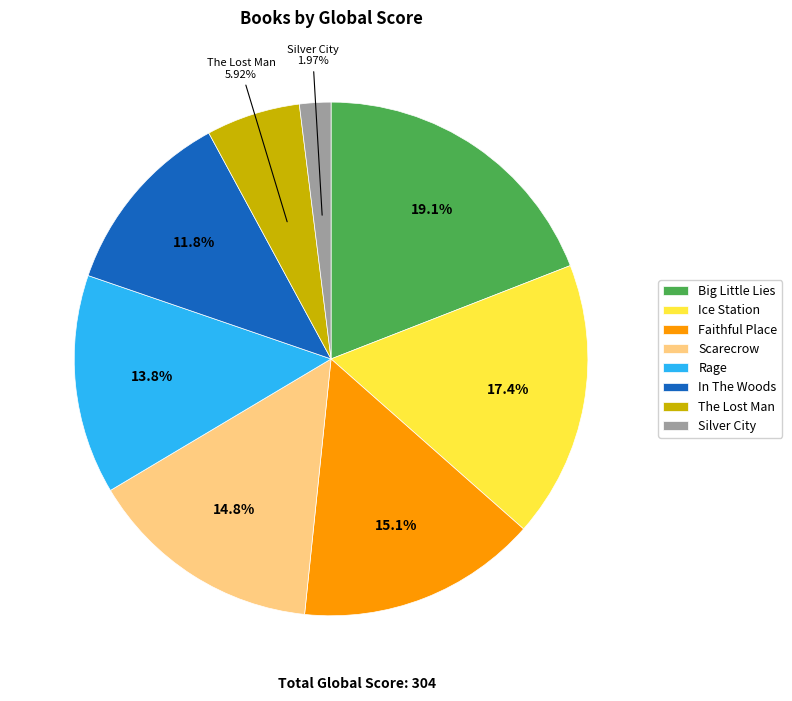

Which slice is the smallest?

Silver City